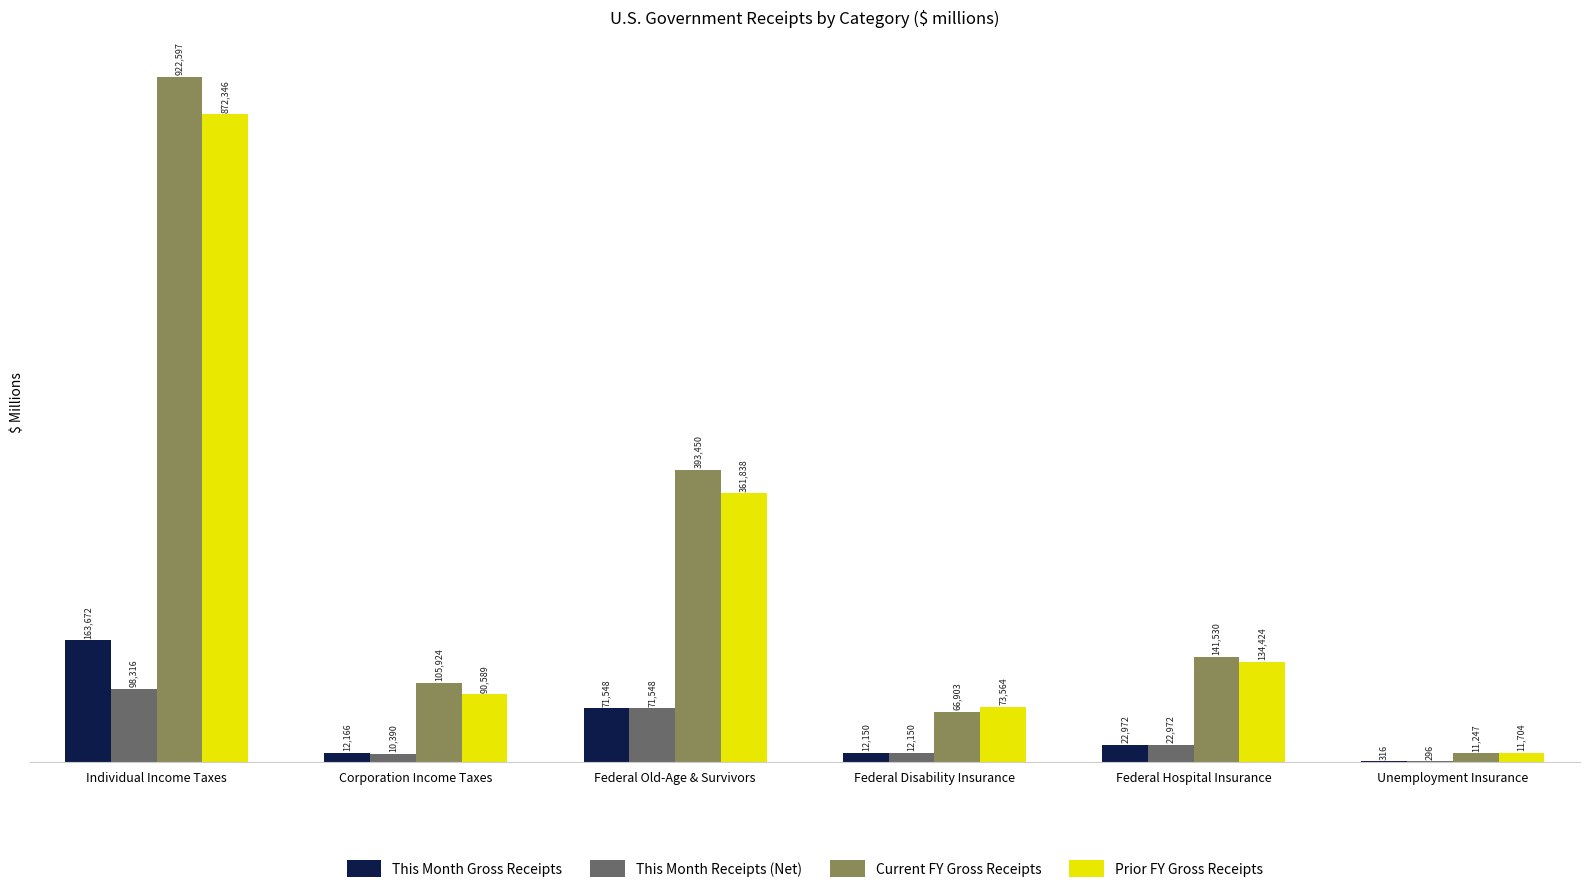

Read the This Month Receipts (Net) value at Federal Old-Age & Survivors.

71548